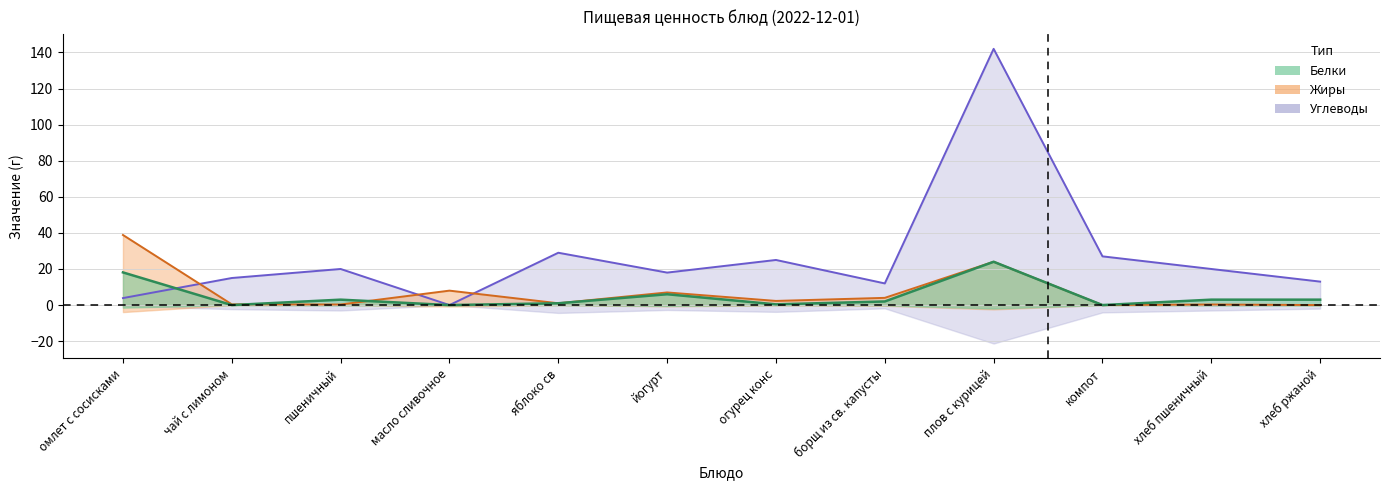

What is the value of the Углеводы point at the 3rd from the left?

20.0